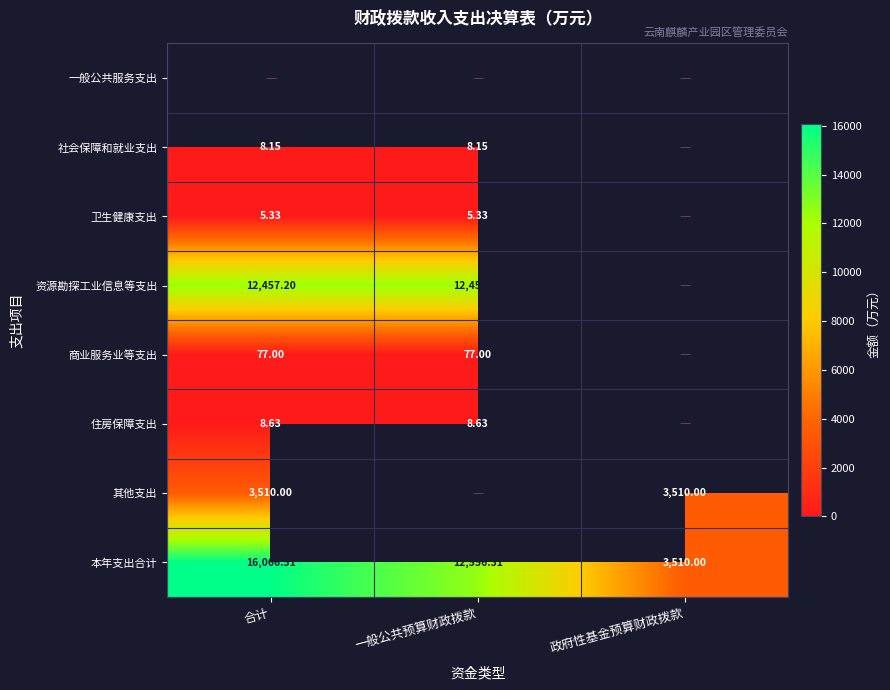

At which label is 本年支出合计 closest to 9788?

一般公共预算财政拨款